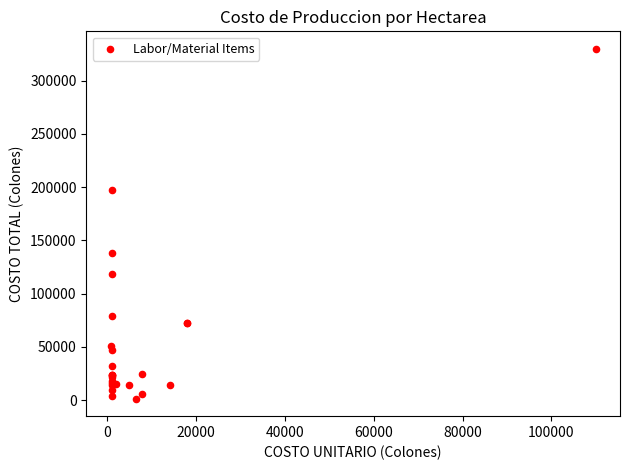

What Y value in the scatter plot is closest to 165640?

137966.9